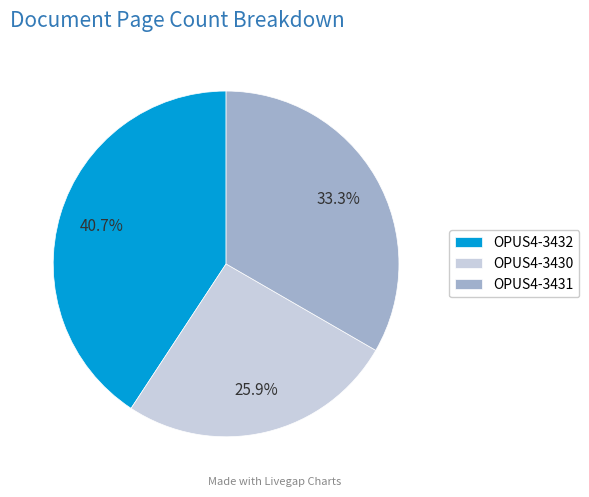

Count the number of slices in the pie.

3